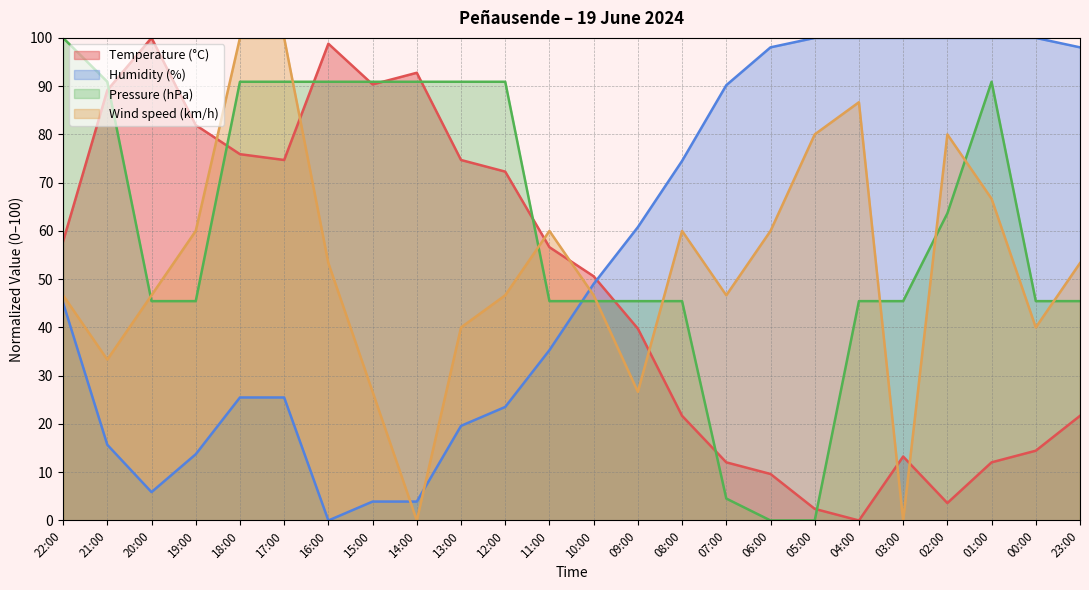

How many intersections are there between Pressure (hPa) and Temperature (°C)?

10